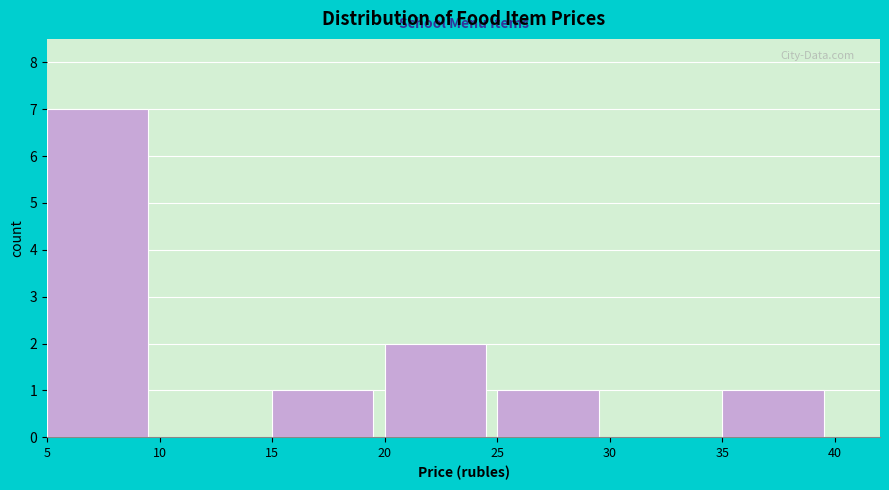

Reading left to right, transcribe this chart: for each bar, give the range it covers on the x-axis and its height. The values are not printed on the chart, so give them approximately, as read against the axis.

5 to 10: 7
10 to 15: 0
15 to 20: 1
20 to 25: 2
25 to 30: 1
30 to 35: 0
35 to 40: 1